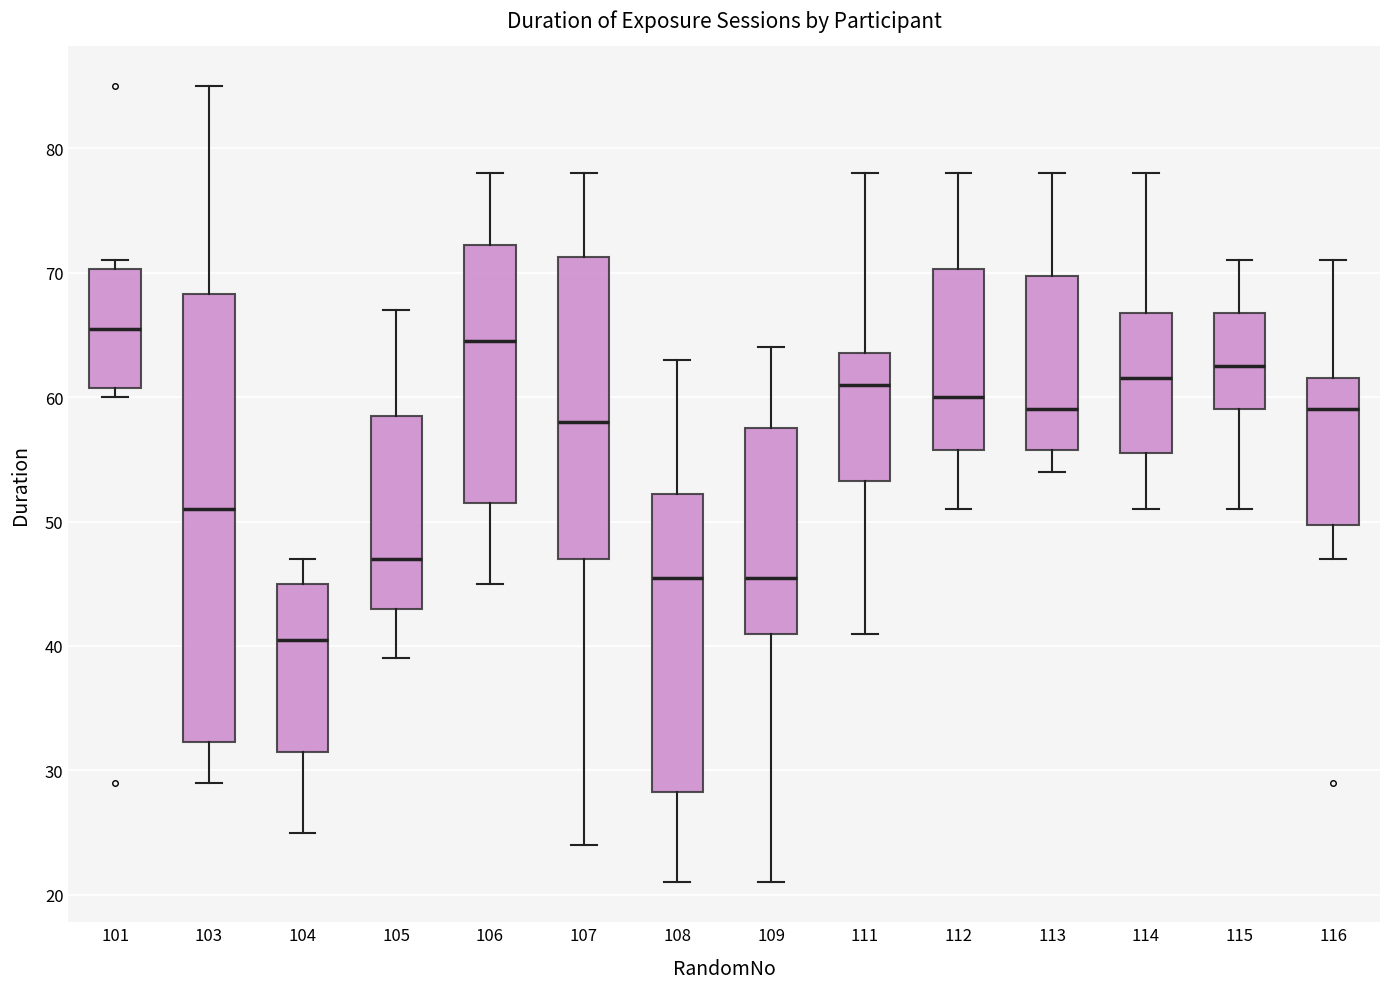

Reading left to right, transcribe this box plot: for each box, give where its median line is, the range the box spans, and where its two whiskers end, as read against the y-axis. The values are not printed on the chart, so give them approximately, as read against the axis.

101: median 66, box 61 to 70, whiskers 60 to 71
103: median 51, box 32 to 68, whiskers 29 to 85
104: median 41, box 32 to 45, whiskers 25 to 47
105: median 47, box 43 to 59, whiskers 39 to 67
106: median 65, box 52 to 72, whiskers 45 to 78
107: median 58, box 47 to 71, whiskers 24 to 78
108: median 46, box 28 to 52, whiskers 21 to 63
109: median 46, box 41 to 58, whiskers 21 to 64
111: median 61, box 53 to 64, whiskers 41 to 78
112: median 60, box 56 to 70, whiskers 51 to 78
113: median 59, box 56 to 70, whiskers 54 to 78
114: median 62, box 56 to 67, whiskers 51 to 78
115: median 63, box 59 to 67, whiskers 51 to 71
116: median 59, box 50 to 62, whiskers 47 to 71